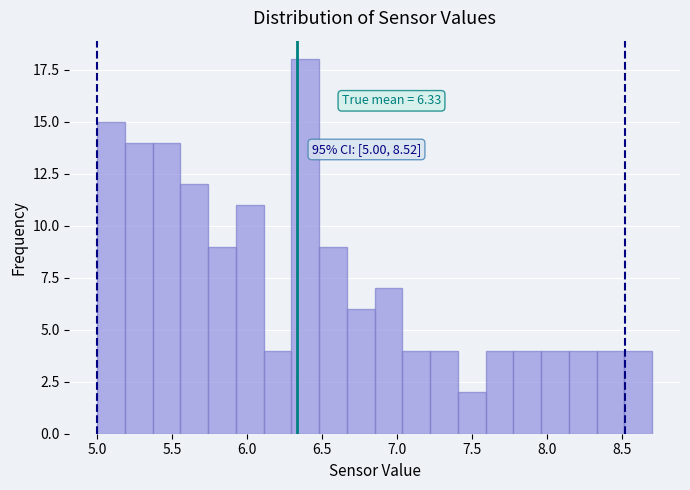

Read against the x-axis, roughly where is the centre of the tallest bar?

6.40